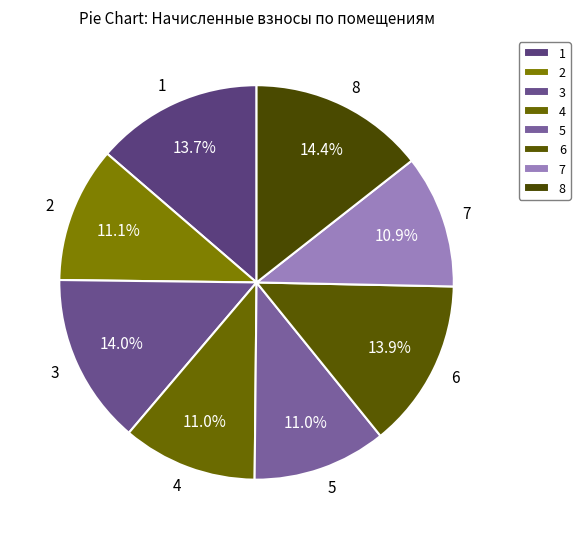

Is it true that 6 is 4% of the pie?

False